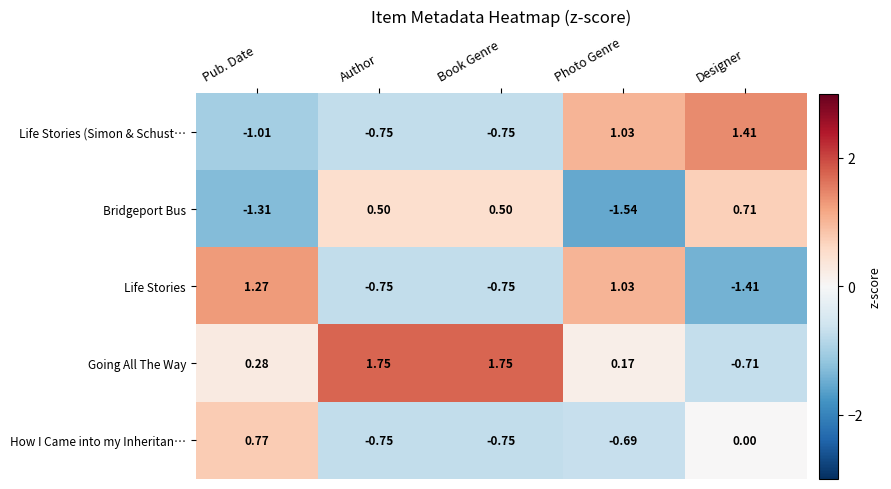

At how many categories does at least one series exceed 0?

5